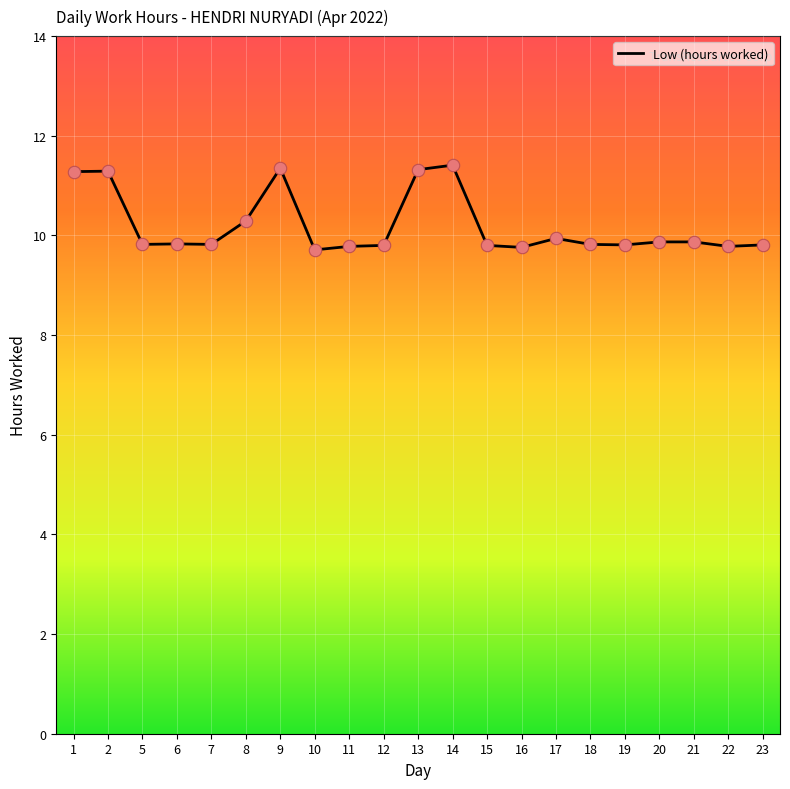

Between 8 and 9, which is larger?

9